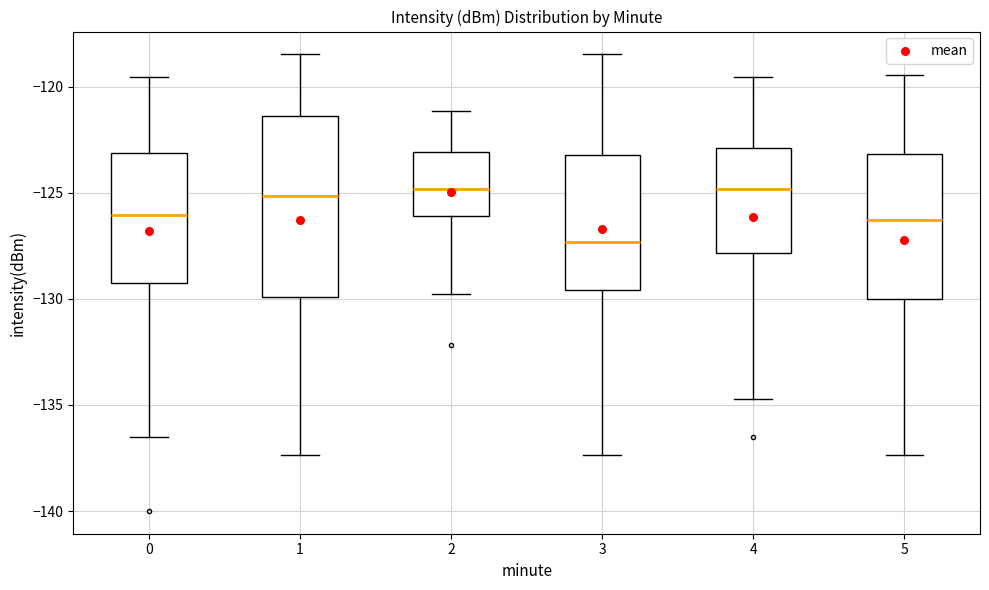

Reading left to right, read every box against the y-axis: the position of its median line, the range the box covers, and the ends of its whiskers. The values are not printed on the chart, so give them approximately, as read against the axis.

0: median -126.0, box -129.5 to -123.0, whiskers -136.5 to -119.5
1: median -125.0, box -130.0 to -121.5, whiskers -137.5 to -118.5
2: median -125.0, box -126.0 to -123.0, whiskers -130.0 to -121.0
3: median -127.5, box -129.5 to -123.0, whiskers -137.5 to -118.5
4: median -125.0, box -128.0 to -123.0, whiskers -134.5 to -119.5
5: median -126.5, box -130.0 to -123.0, whiskers -137.5 to -119.5